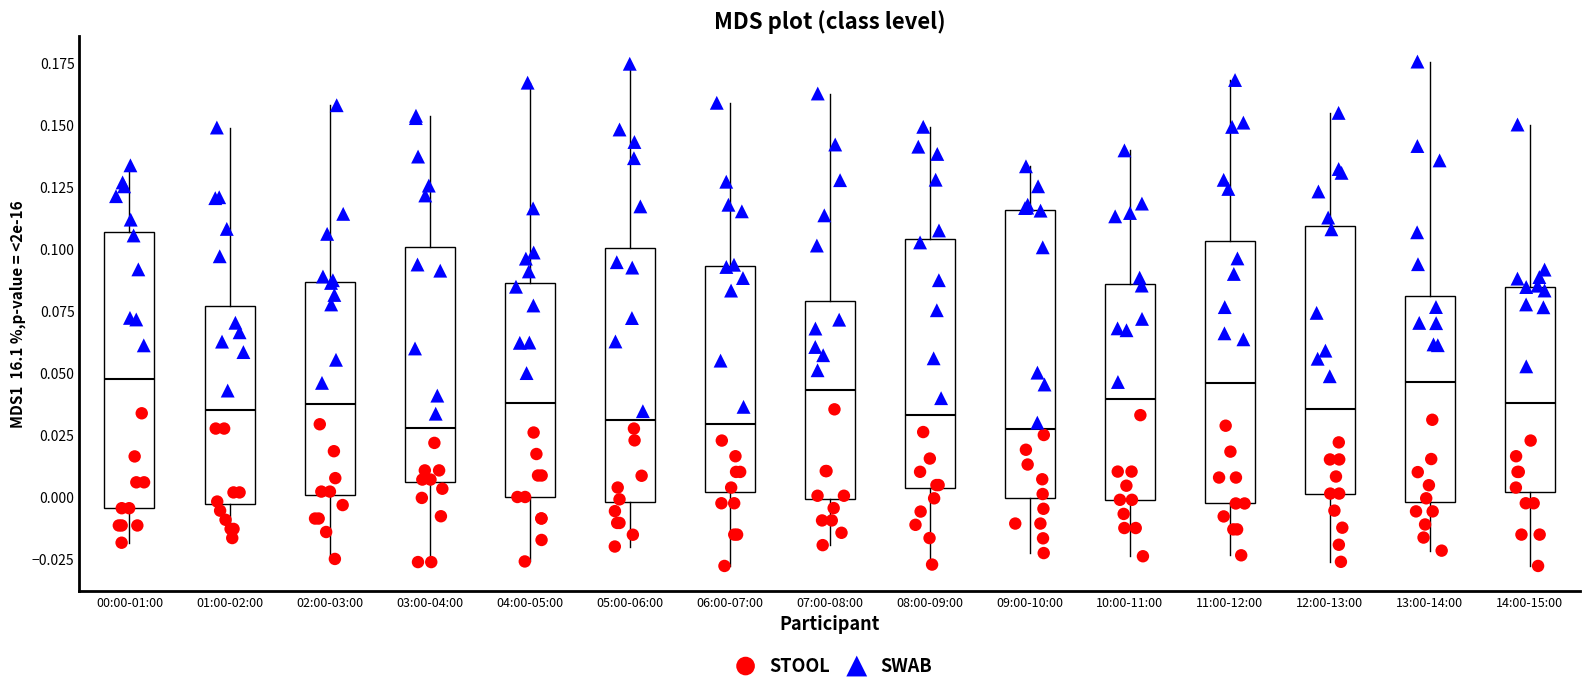

Reading left to right, transcribe this box plot: for each box, give where its median line is, the range the box spans, and where its two whiskers end, as read against the y-axis. The values are not printed on the chart, so give them approximately, as read against the axis.

00:00-01:00: median 0.045, box -0.005 to 0.105, whiskers -0.020 to 0.135
01:00-02:00: median 0.035, box -0.005 to 0.075, whiskers -0.015 to 0.150
02:00-03:00: median 0.040, box 0.000 to 0.085, whiskers -0.025 to 0.160
03:00-04:00: median 0.030, box 0.005 to 0.100, whiskers -0.025 to 0.155
04:00-05:00: median 0.040, box 0.000 to 0.085, whiskers -0.025 to 0.165
05:00-06:00: median 0.030, box 0.000 to 0.100, whiskers -0.020 to 0.175
06:00-07:00: median 0.030, box 0.000 to 0.095, whiskers -0.030 to 0.160
07:00-08:00: median 0.045, box 0.000 to 0.080, whiskers -0.020 to 0.165
08:00-09:00: median 0.035, box 0.005 to 0.105, whiskers -0.025 to 0.150
09:00-10:00: median 0.025, box 0.000 to 0.115, whiskers -0.025 to 0.135
10:00-11:00: median 0.040, box 0.000 to 0.085, whiskers -0.025 to 0.140
11:00-12:00: median 0.045, box -0.005 to 0.105, whiskers -0.025 to 0.170
12:00-13:00: median 0.035, box 0.000 to 0.110, whiskers -0.025 to 0.155
13:00-14:00: median 0.045, box 0.000 to 0.080, whiskers -0.020 to 0.175
14:00-15:00: median 0.040, box 0.000 to 0.085, whiskers -0.030 to 0.150